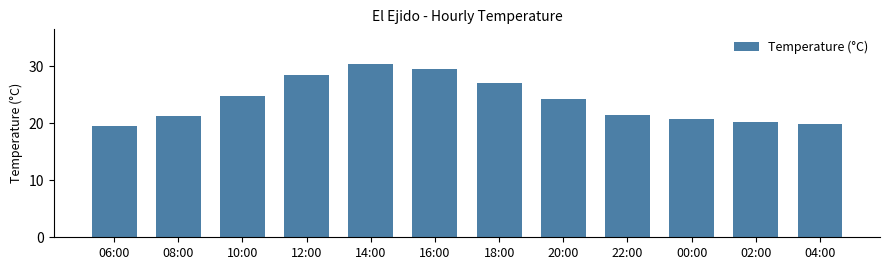

What is the average value?

24.0